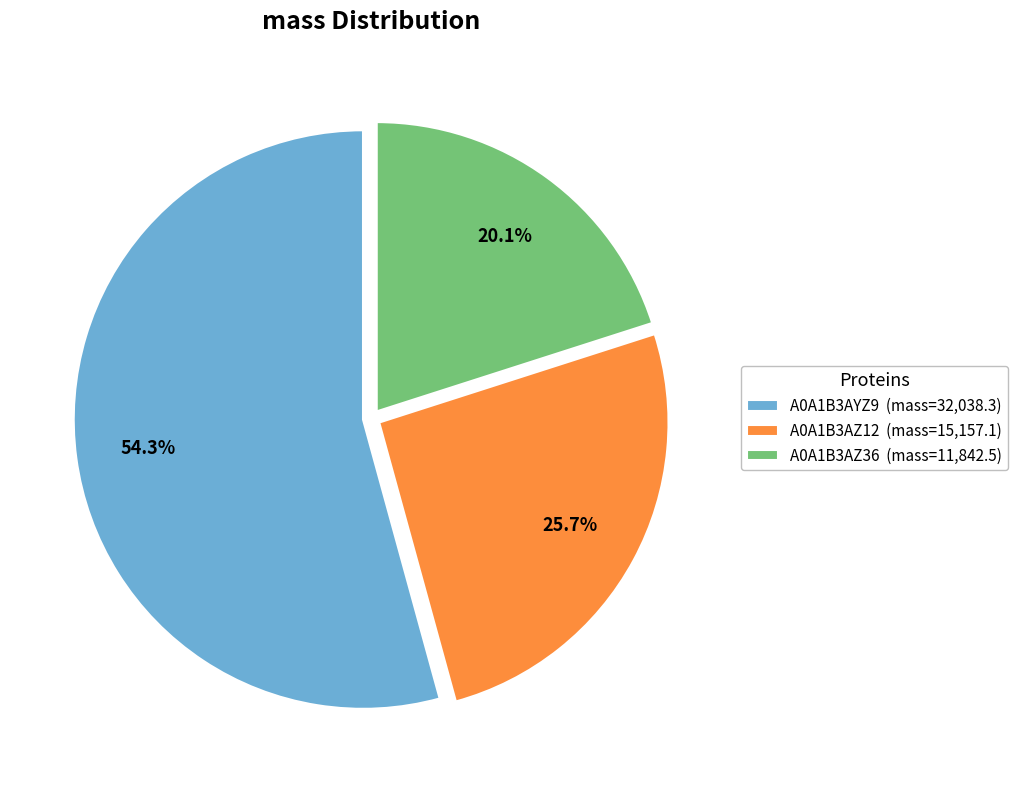

To the nearest percent, what percentage of the pie is A0A1B3AZ12?

26%